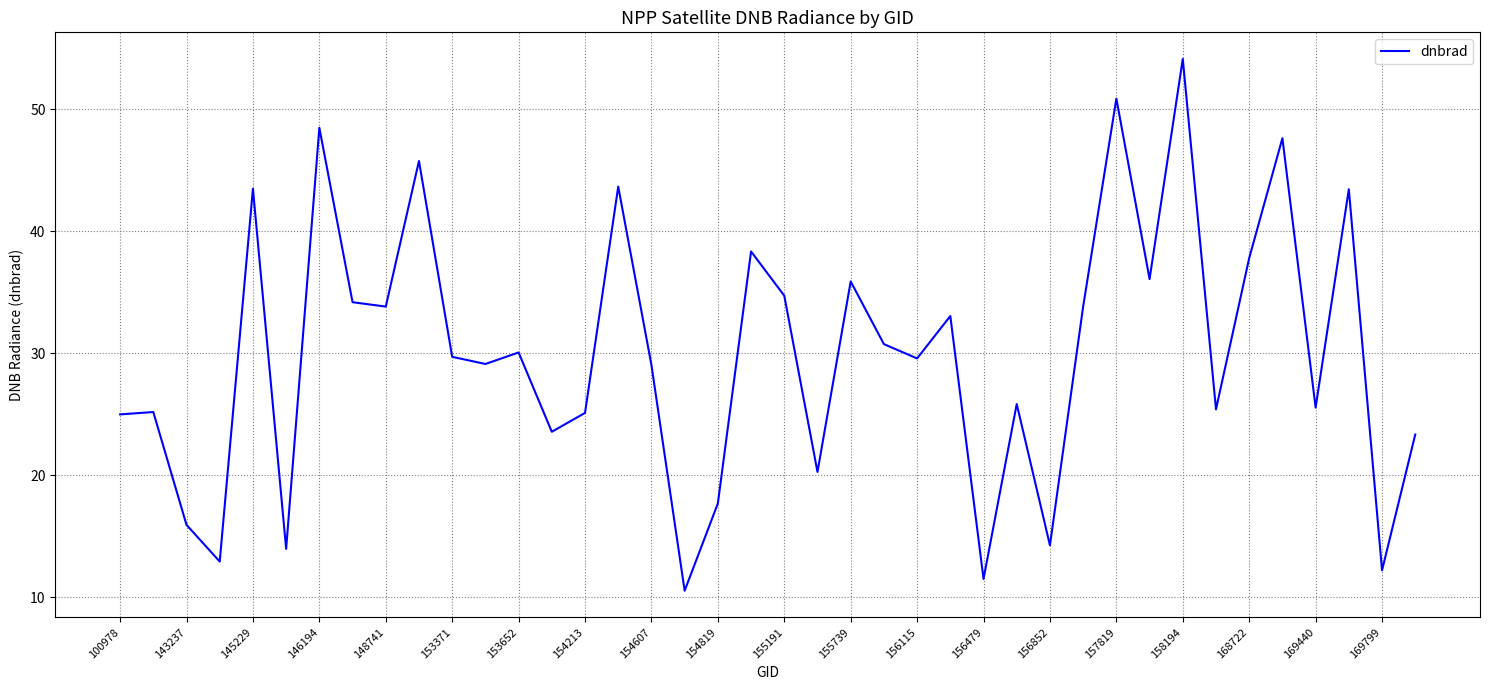

What is the difference between the maximum and minimum values?

43.6